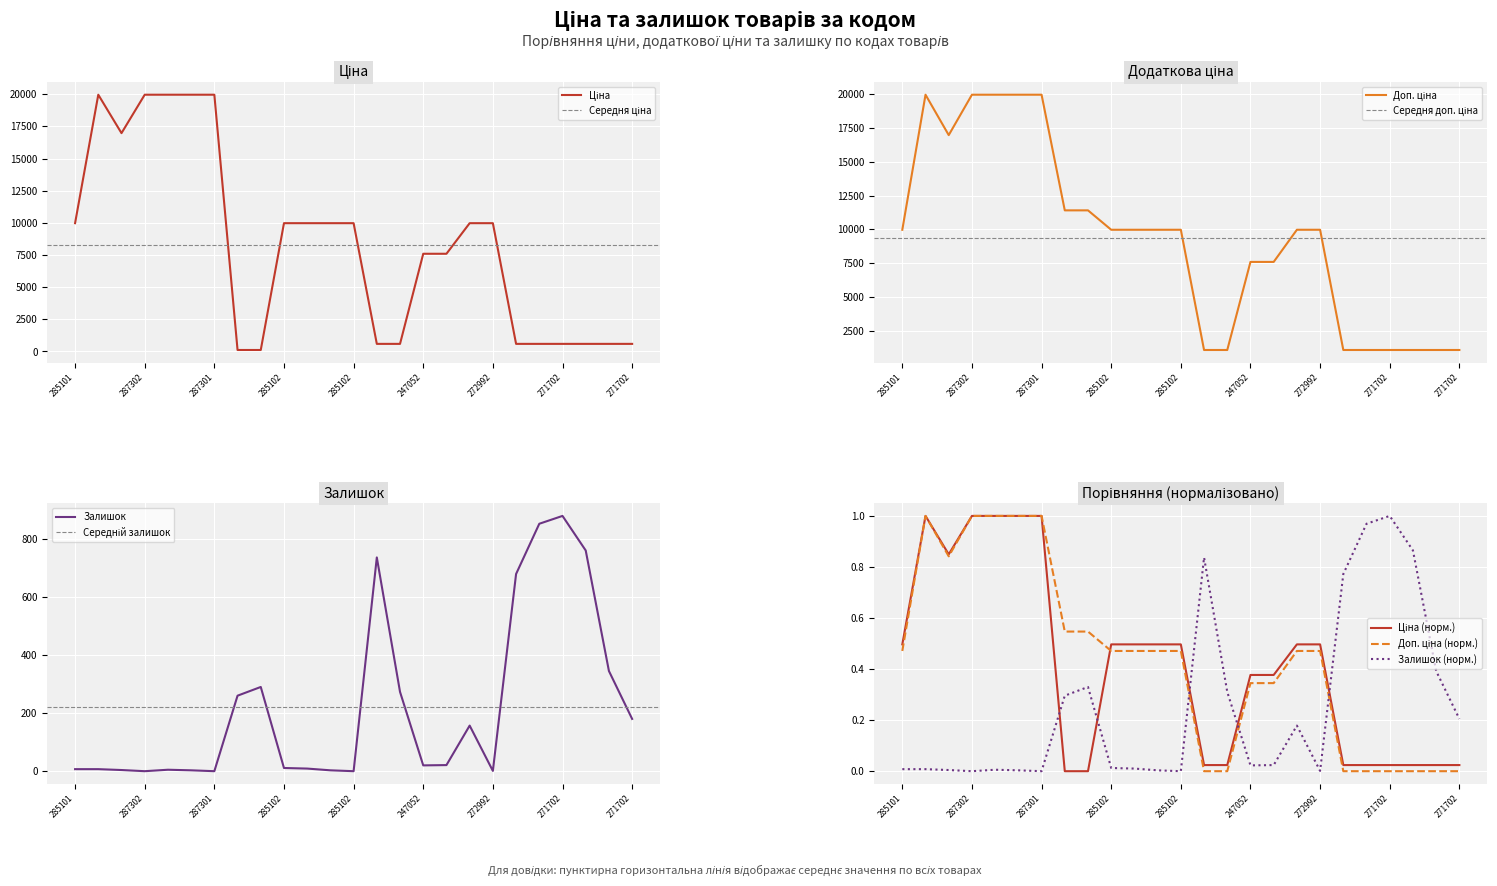

What is the sum of the Залишок values at 247052180 and 271702115?

900.0